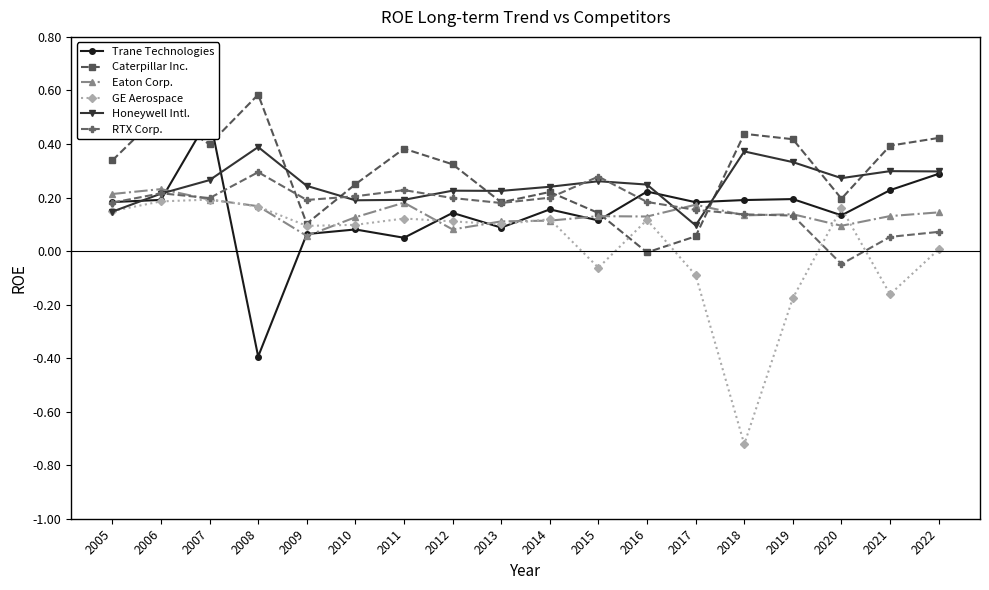

Reading left to right, list all the values displayed in this chart.

Trane Technologies: 2005=0.2	2006=0.2	2007=0.5	2008=-0.4	2009=0.1	2010=0.1	2011=0.0	2012=0.1	2013=0.1	2014=0.2	2015=0.1	2016=0.2	2017=0.2	2018=0.2	2019=0.2	2020=0.1	2021=0.2	2022=0.3
Caterpillar Inc.: 2005=0.3	2006=0.5	2007=0.4	2008=0.6	2009=0.1	2010=0.2	2011=0.4	2012=0.3	2013=0.2	2014=0.2	2015=0.1	2016=-0.0	2017=0.1	2018=0.4	2019=0.4	2020=0.2	2021=0.4	2022=0.4
Eaton Corp.: 2005=0.2	2006=0.2	2007=0.2	2008=0.2	2009=0.1	2010=0.1	2011=0.2	2012=0.1	2013=0.1	2014=0.1	2015=0.1	2016=0.1	2017=0.2	2018=0.1	2019=0.1	2020=0.1	2021=0.1	2022=0.1
GE Aerospace: 2005=0.1	2006=0.2	2007=0.2	2008=0.2	2009=0.1	2010=0.1	2011=0.1	2012=0.1	2013=0.1	2014=0.1	2015=-0.1	2016=0.1	2017=-0.1	2018=-0.7	2019=-0.2	2020=0.2	2021=-0.2	2022=0.0
Honeywell Intl.: 2005=0.1	2006=0.2	2007=0.3	2008=0.4	2009=0.2	2010=0.2	2011=0.2	2012=0.2	2013=0.2	2014=0.2	2015=0.3	2016=0.2	2017=0.1	2018=0.4	2019=0.3	2020=0.3	2021=0.3	2022=0.3
RTX Corp.: 2005=0.2	2006=0.2	2007=0.2	2008=0.3	2009=0.2	2010=0.2	2011=0.2	2012=0.2	2013=0.2	2014=0.2	2015=0.3	2016=0.2	2017=0.2	2018=0.1	2019=0.1	2020=-0.0	2021=0.1	2022=0.1